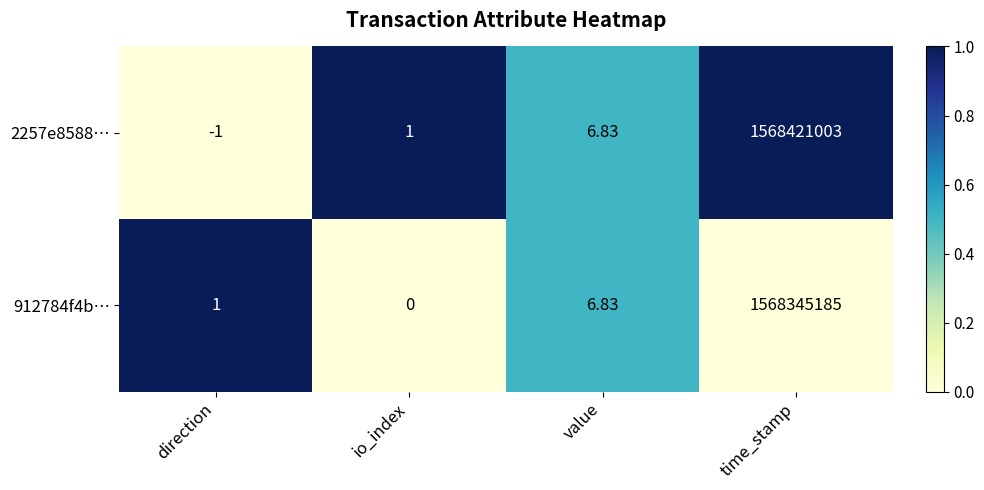

Which series changed the most between value and time_stamp?

2257e8588…